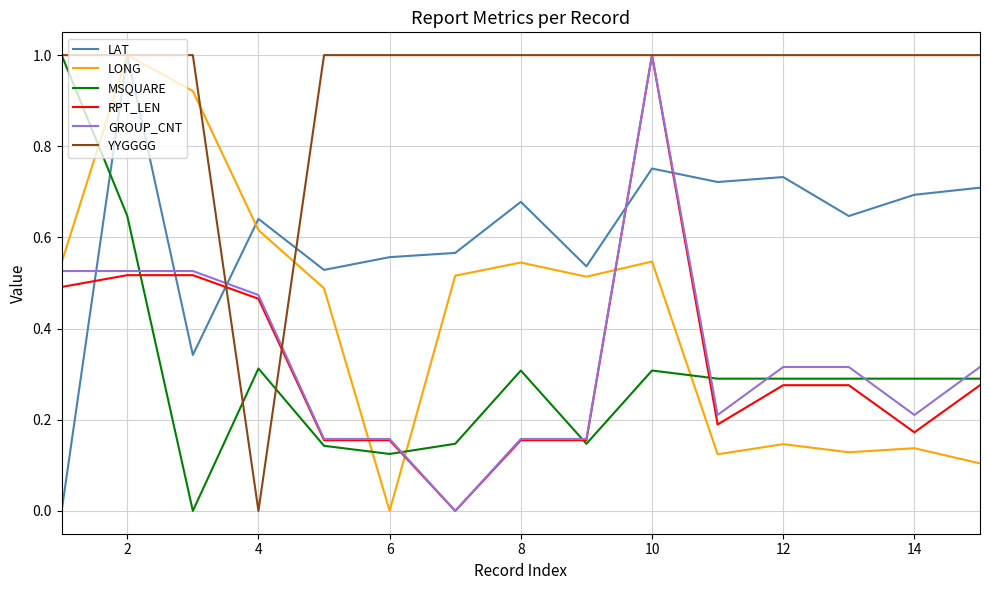

Which series has the largest total across all categories?

YYGGGG